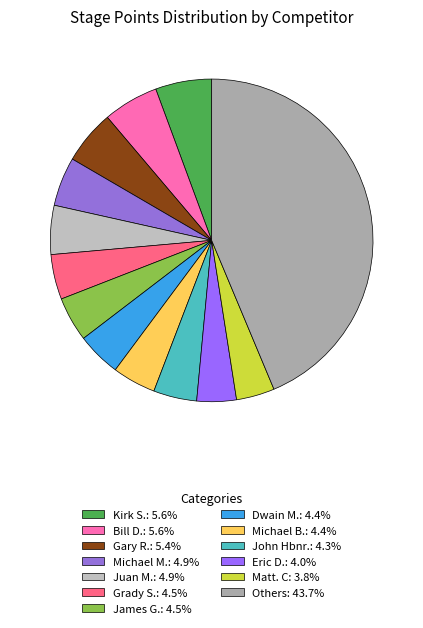

How many segments does this pie chart have?

13